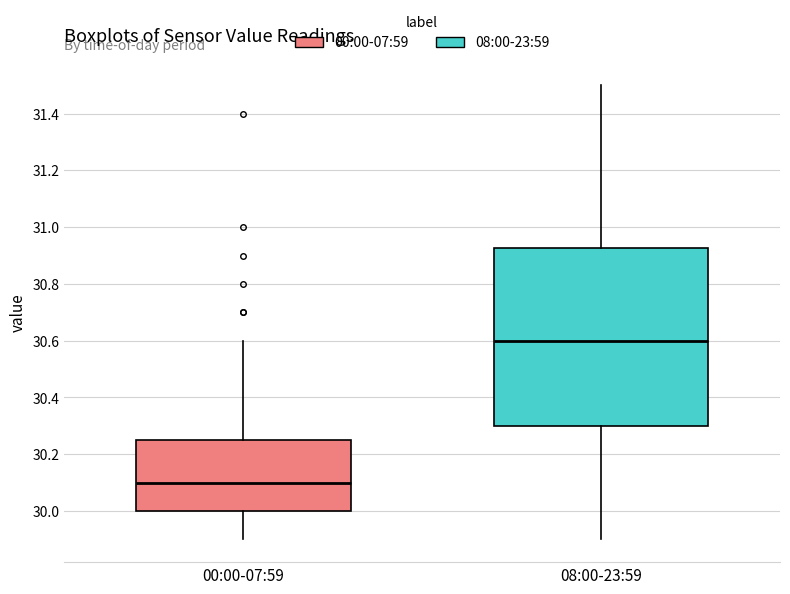

Which box has the lowest median line?

00:00-07:59